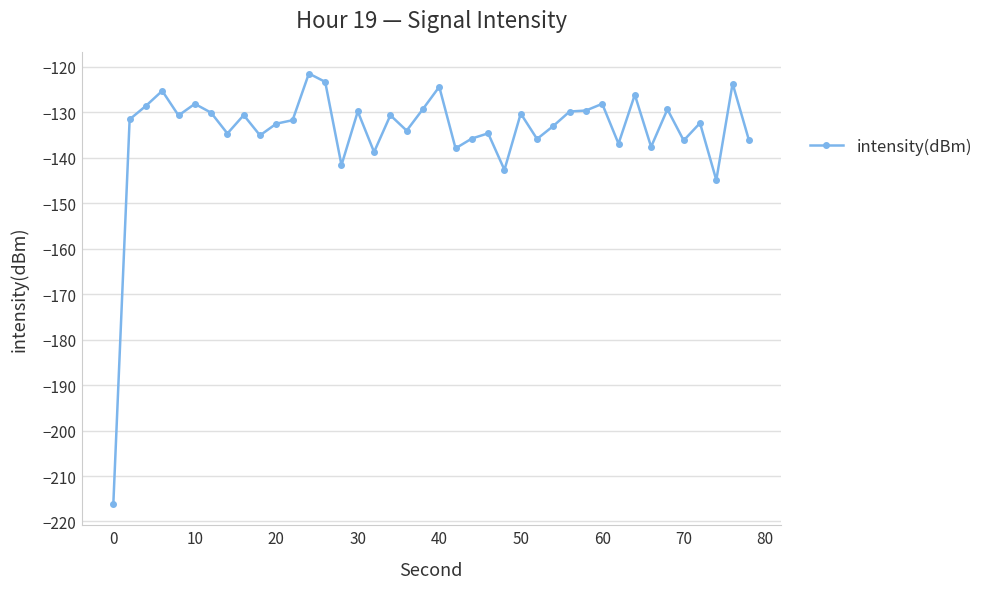

True or false: the data has more than 1 interior local peaks.

True